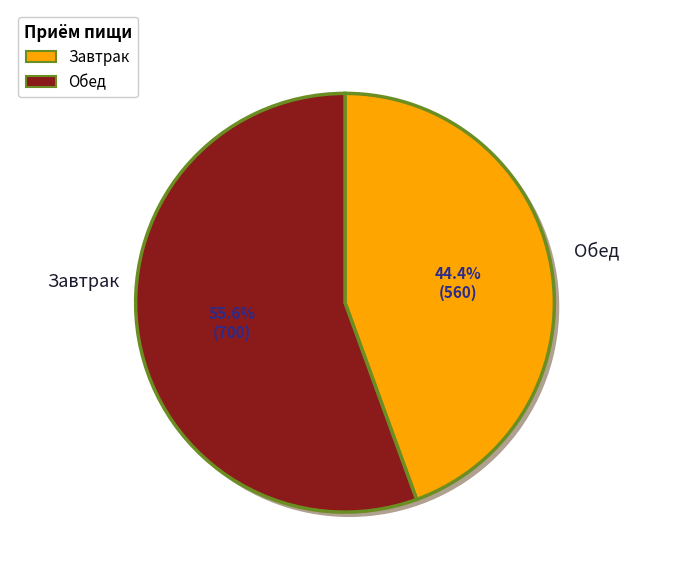

To the nearest percent, what is the combined percentage of Обед and Завтрак?

100%